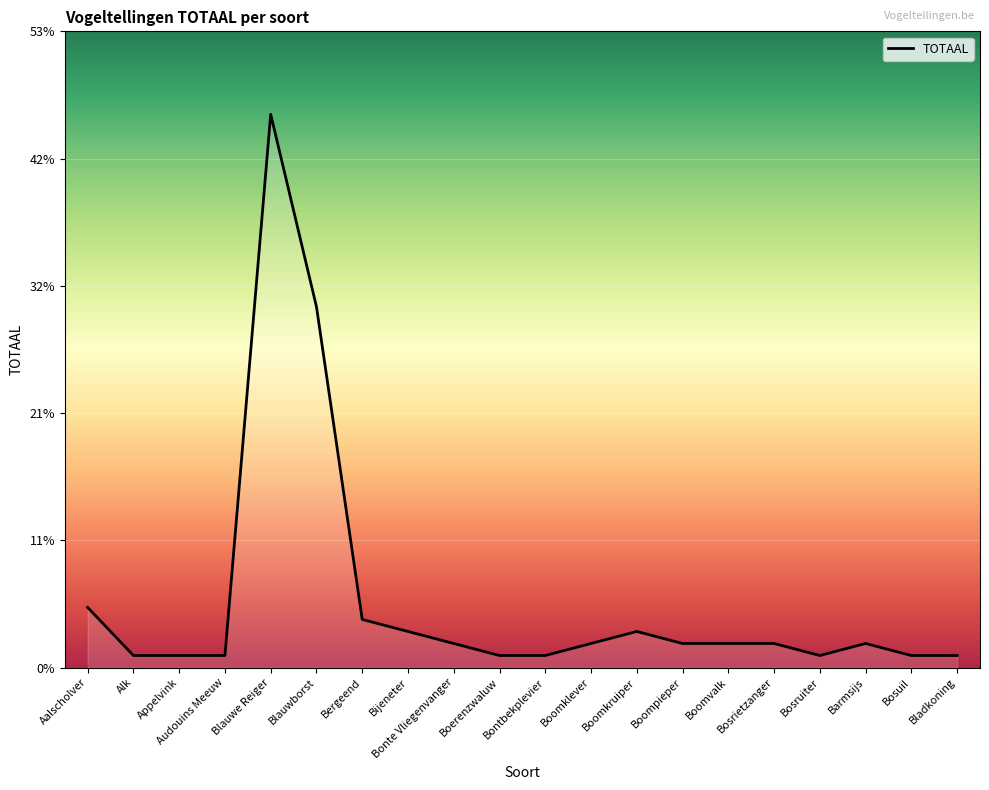

Read the value at Boerenzwaluw.

1